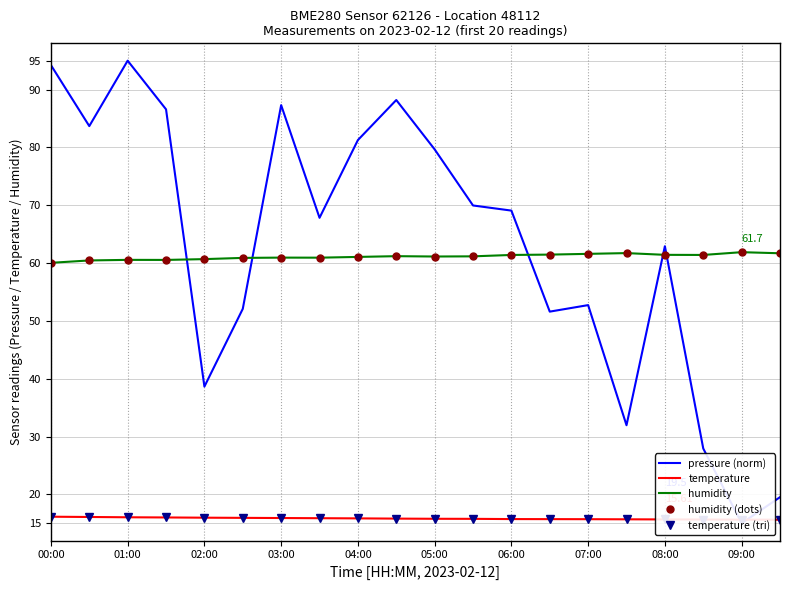

Where is temperature nearest to the value 15?

19